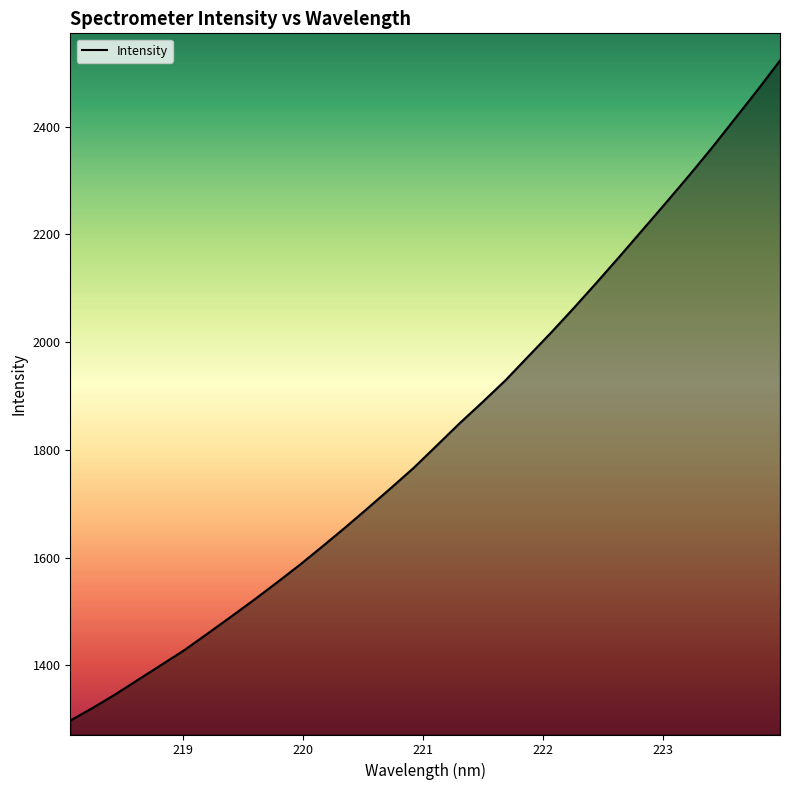

What is the average value?

1830.9